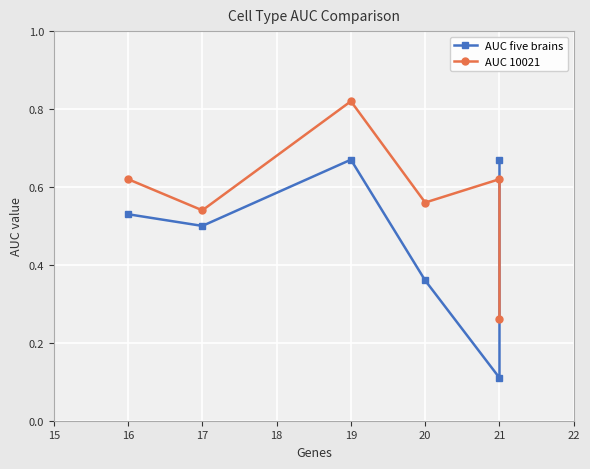

How many intersections are there between AUC five brains and AUC 10021?

1